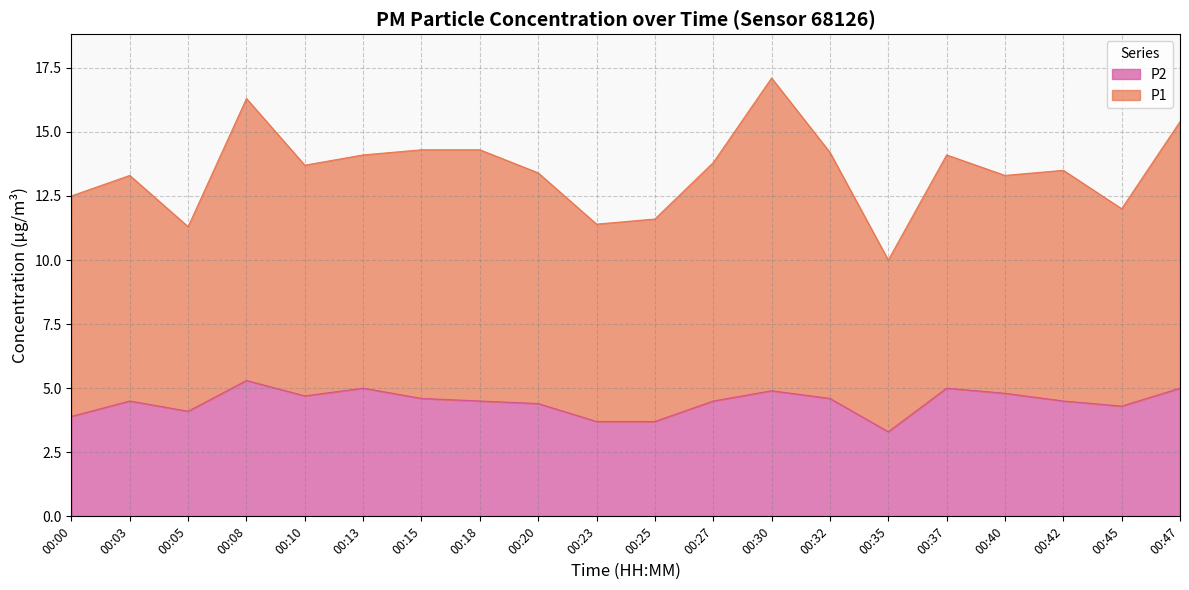

At which category does P2 reach its first local valley?

00:05